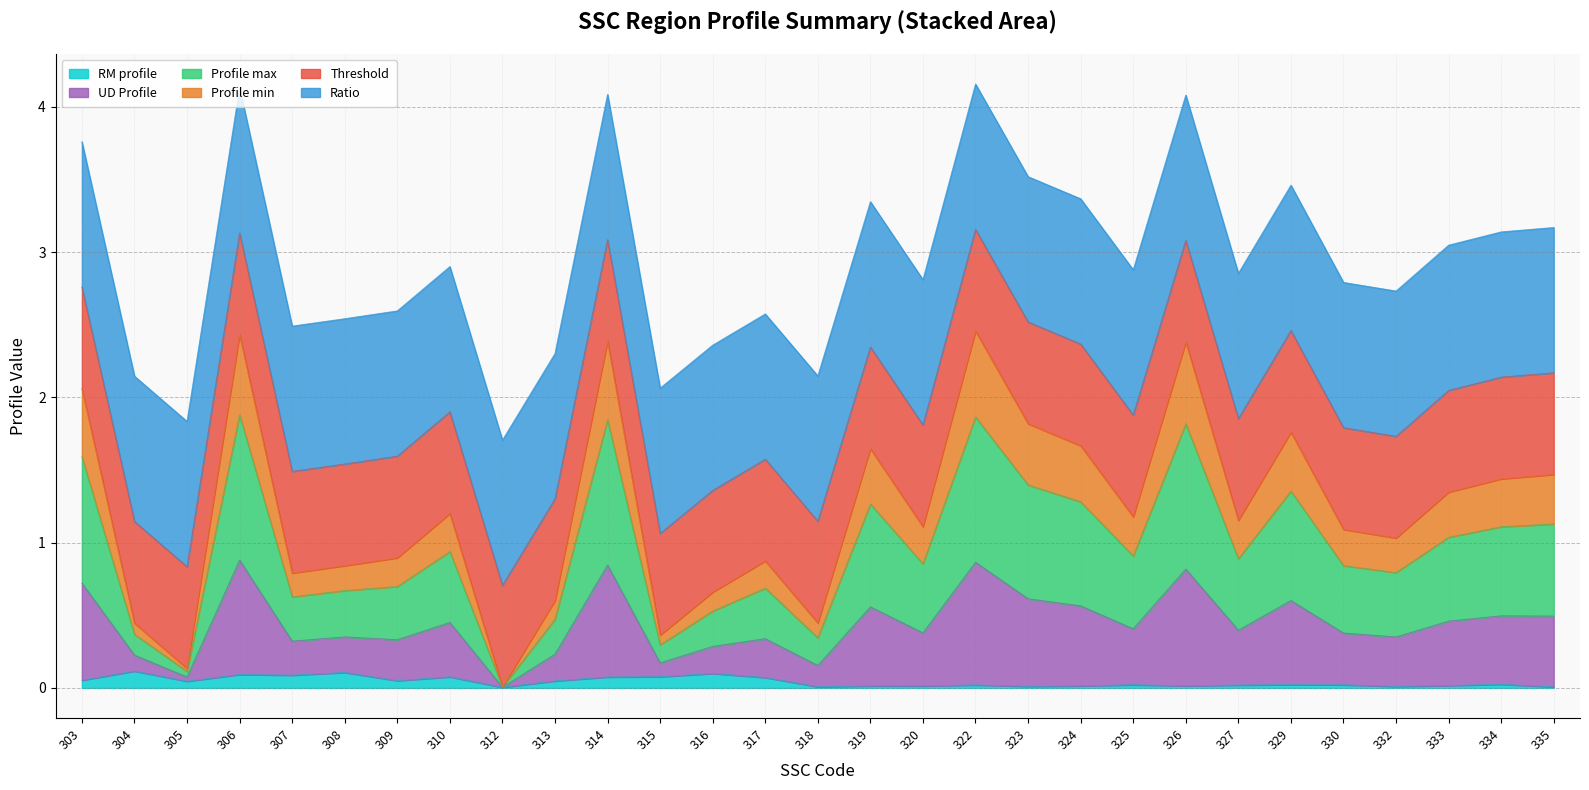

Is it true that RM profile equals 0.1 at 307?

True